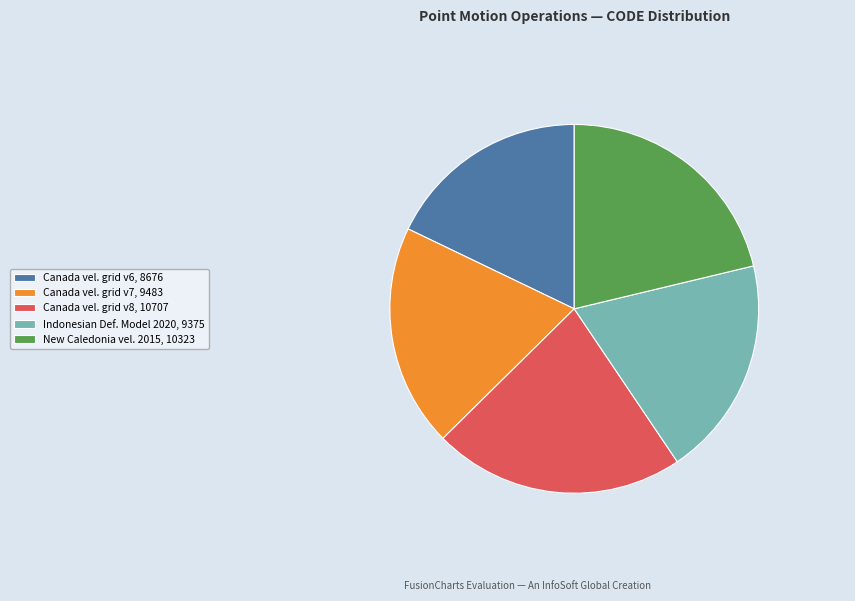

Is it true that Indonesian Def. Model 2020, 9375 is 8% of the pie?

False